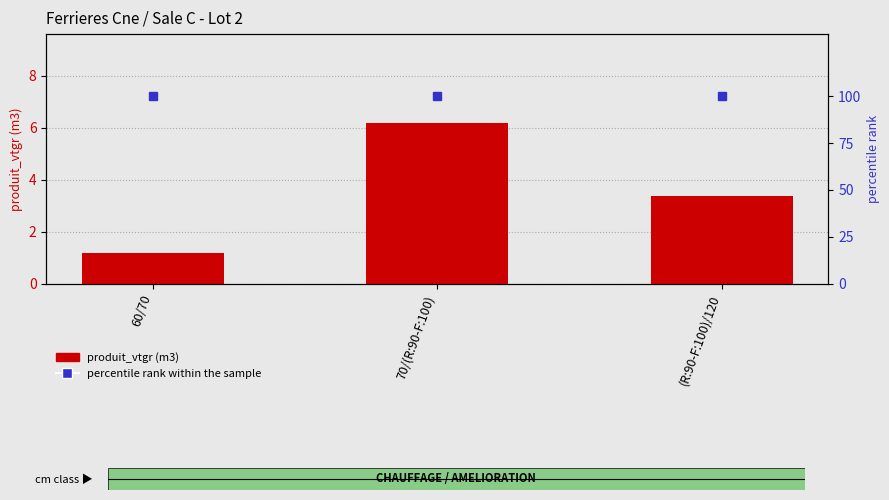

Reading left to right, what are all the values shown in this chart?

produit_vtgr: 1.2	6.2	3.4
percentile rank within the sample: 100.0	100.0	100.0